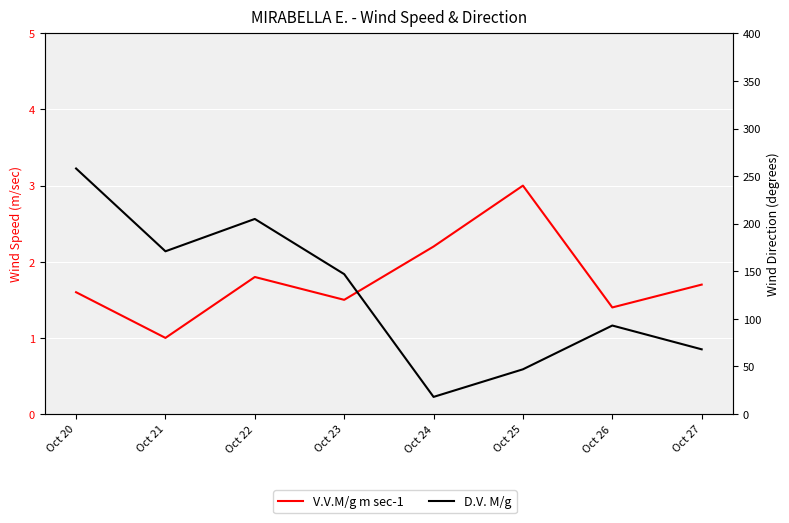

What is the greatest value displayed?

258.0